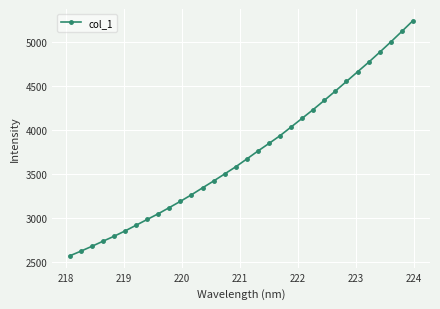

What is the value of the 16th point from the left?

3584.0